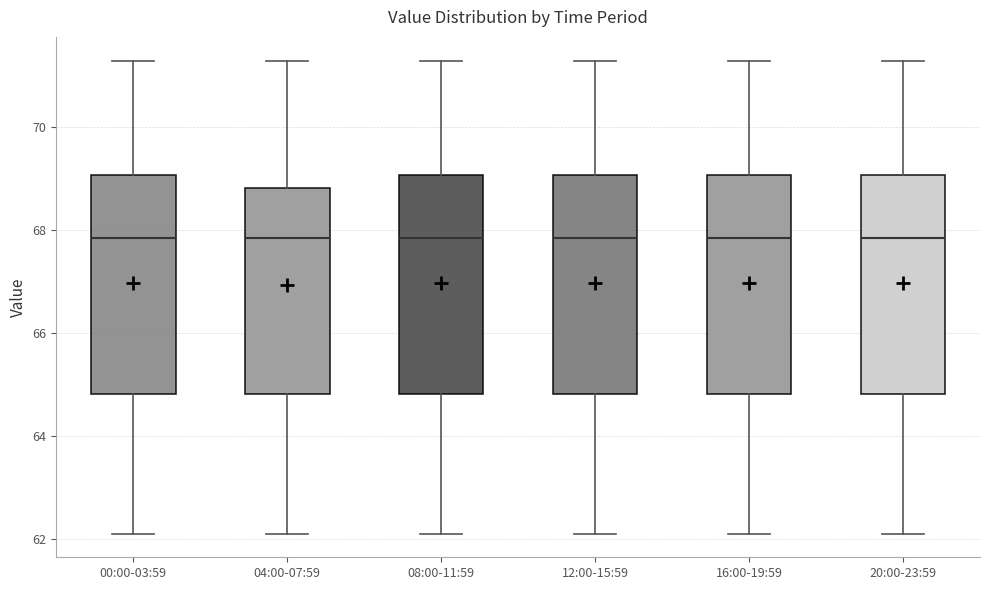

Reading left to right, read every box against the y-axis: the position of its median line, the range the box covers, and the ends of its whiskers. The values are not printed on the chart, so give them approximately, as read against the axis.

00:00-03:59: median 67.8, box 64.8 to 69.0, whiskers 62.2 to 71.2
04:00-07:59: median 67.8, box 64.8 to 68.8, whiskers 62.2 to 71.2
08:00-11:59: median 67.8, box 64.8 to 69.0, whiskers 62.2 to 71.2
12:00-15:59: median 67.8, box 64.8 to 69.0, whiskers 62.2 to 71.2
16:00-19:59: median 67.8, box 64.8 to 69.0, whiskers 62.2 to 71.2
20:00-23:59: median 67.8, box 64.8 to 69.0, whiskers 62.2 to 71.2